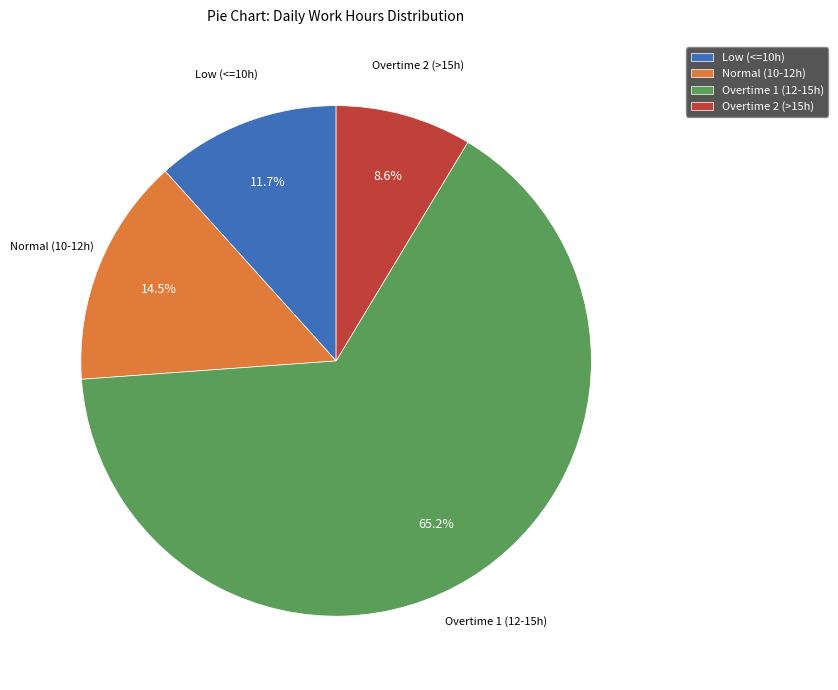

Which category has the biggest portion of the pie?

Overtime 1 (12-15h)